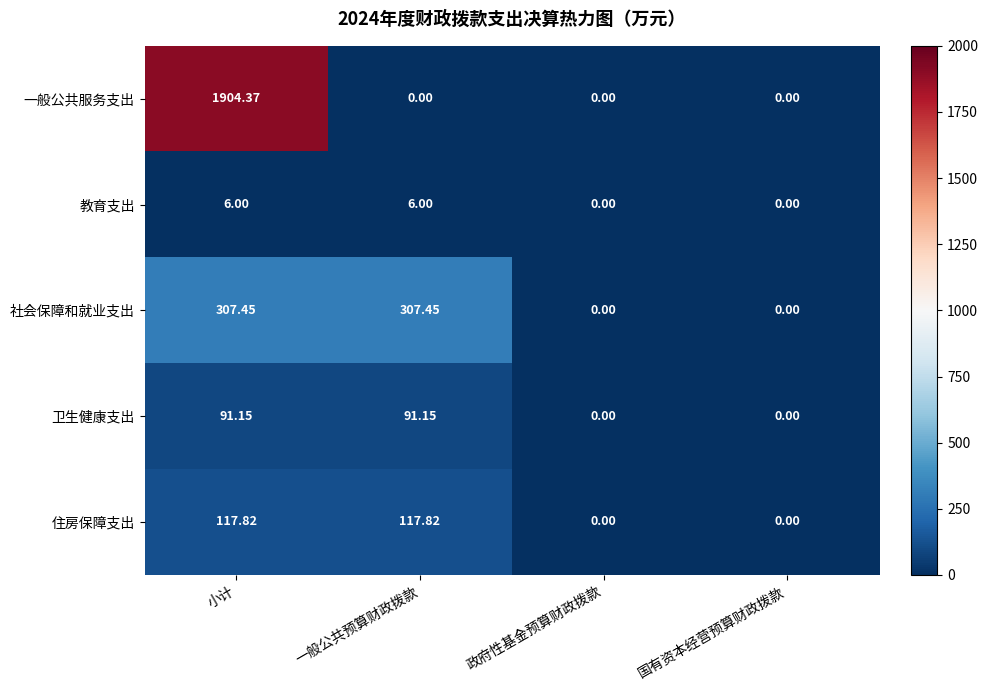

Is the value of 教育支出 at 一般公共预算财政拨款 greater than the value of 社会保障和就业支出 at 小计?

No